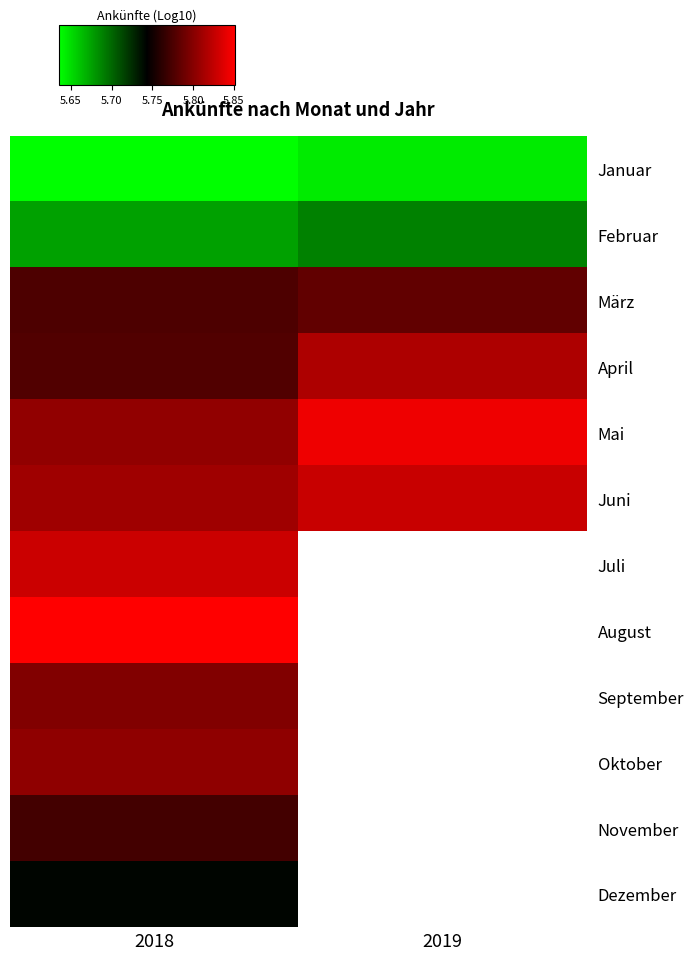

Read the Januar value at 2019.

5.6